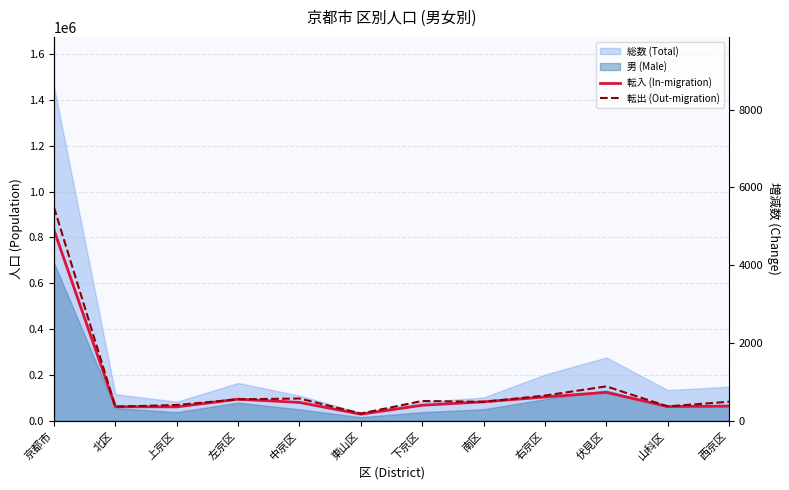

The value of 転入 (In-migration) at 左京区 is 965. True or false?

False